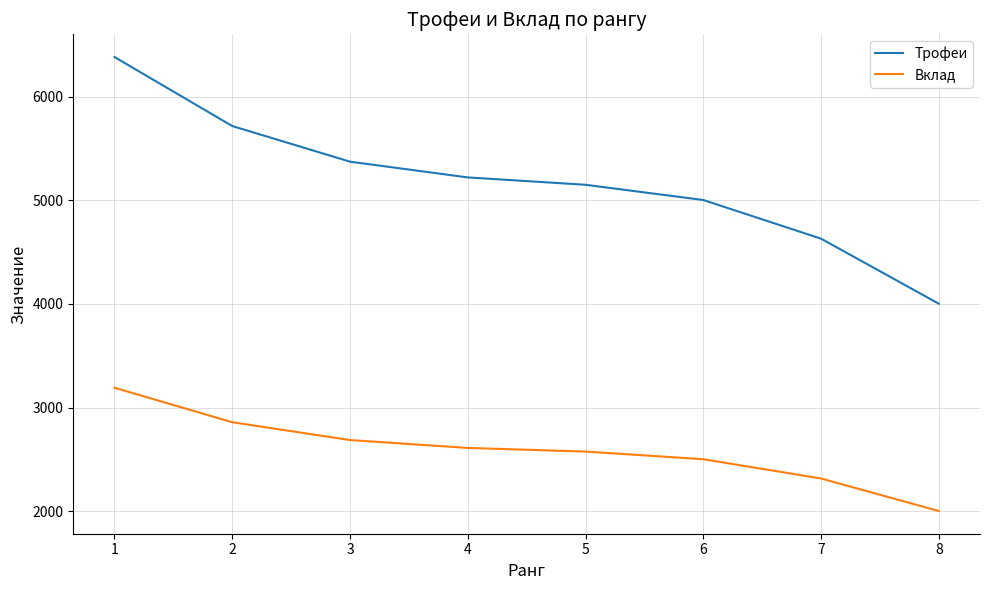

Is this an area chart (filled region under the line)?

No